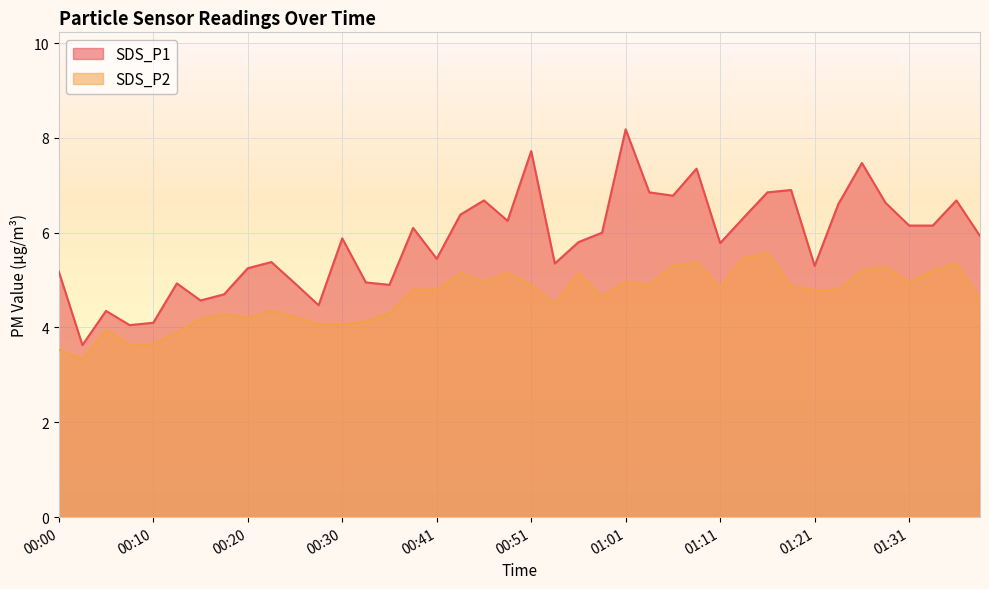

Reading right to left, transcribe all the data shown in this chart.

SDS_P1: 01:39=5.9	01:36=6.7	01:34=6.2	01:31=6.2	01:29=6.6	01:26=7.5	01:24=6.6	01:21=5.3	01:18=6.9	01:16=6.8	01:13=6.3	01:11=5.8	01:08=7.3	01:06=6.8	01:03=6.8	01:01=8.2	00:58=6.0	00:56=5.8	00:53=5.3	00:51=7.7	00:48=6.2	00:46=6.7	00:43=6.4	00:41=5.5	00:38=6.1	00:35=4.9	00:33=5.0	00:30=5.9	00:28=4.5	00:25=4.9	00:23=5.4	00:20=5.2	00:18=4.7	00:15=4.6	00:13=4.9	00:10=4.1	00:08=4.0	00:05=4.3	00:03=3.6	00:00=5.2
SDS_P2: 01:39=4.6	01:36=5.3	01:34=5.2	01:31=5.0	01:29=5.3	01:26=5.2	01:24=4.8	01:21=4.8	01:18=4.9	01:16=5.6	01:13=5.5	01:11=4.8	01:08=5.4	01:06=5.3	01:03=4.9	01:01=5.0	00:58=4.7	00:56=5.2	00:53=4.5	00:51=4.9	00:48=5.2	00:46=5.0	00:43=5.2	00:41=4.8	00:38=4.8	00:35=4.3	00:33=4.1	00:30=4.1	00:28=4.1	00:25=4.2	00:23=4.3	00:20=4.2	00:18=4.3	00:15=4.2	00:13=3.9	00:10=3.6	00:08=3.6	00:05=4.0	00:03=3.3	00:00=3.5